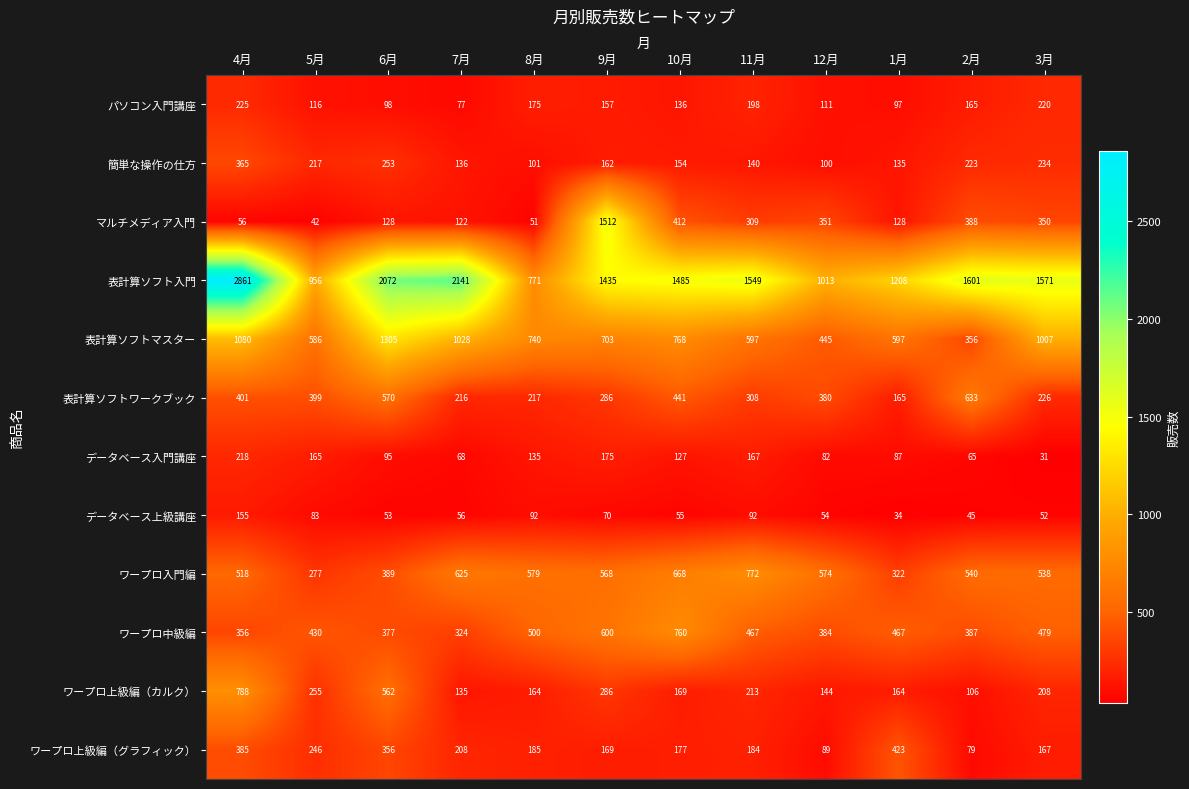

At how many categories does at least one series exceed 323?

12